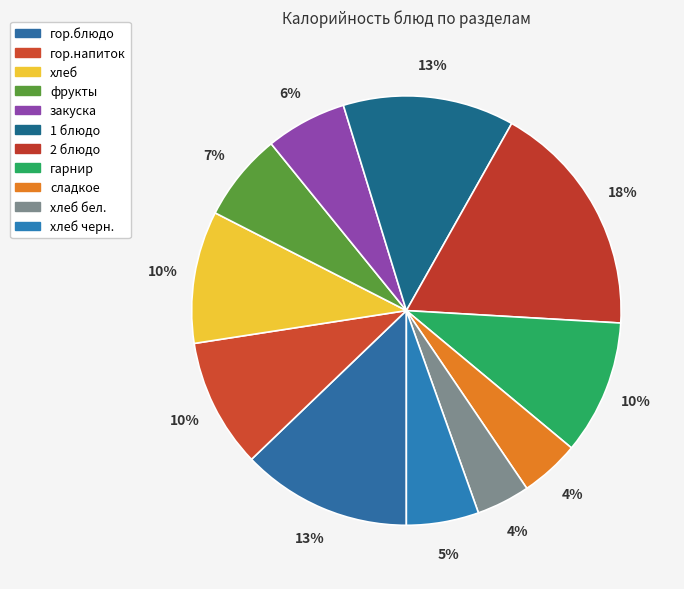

What is the change in value from гор.блюдо to хлеб бел.?

-113.8